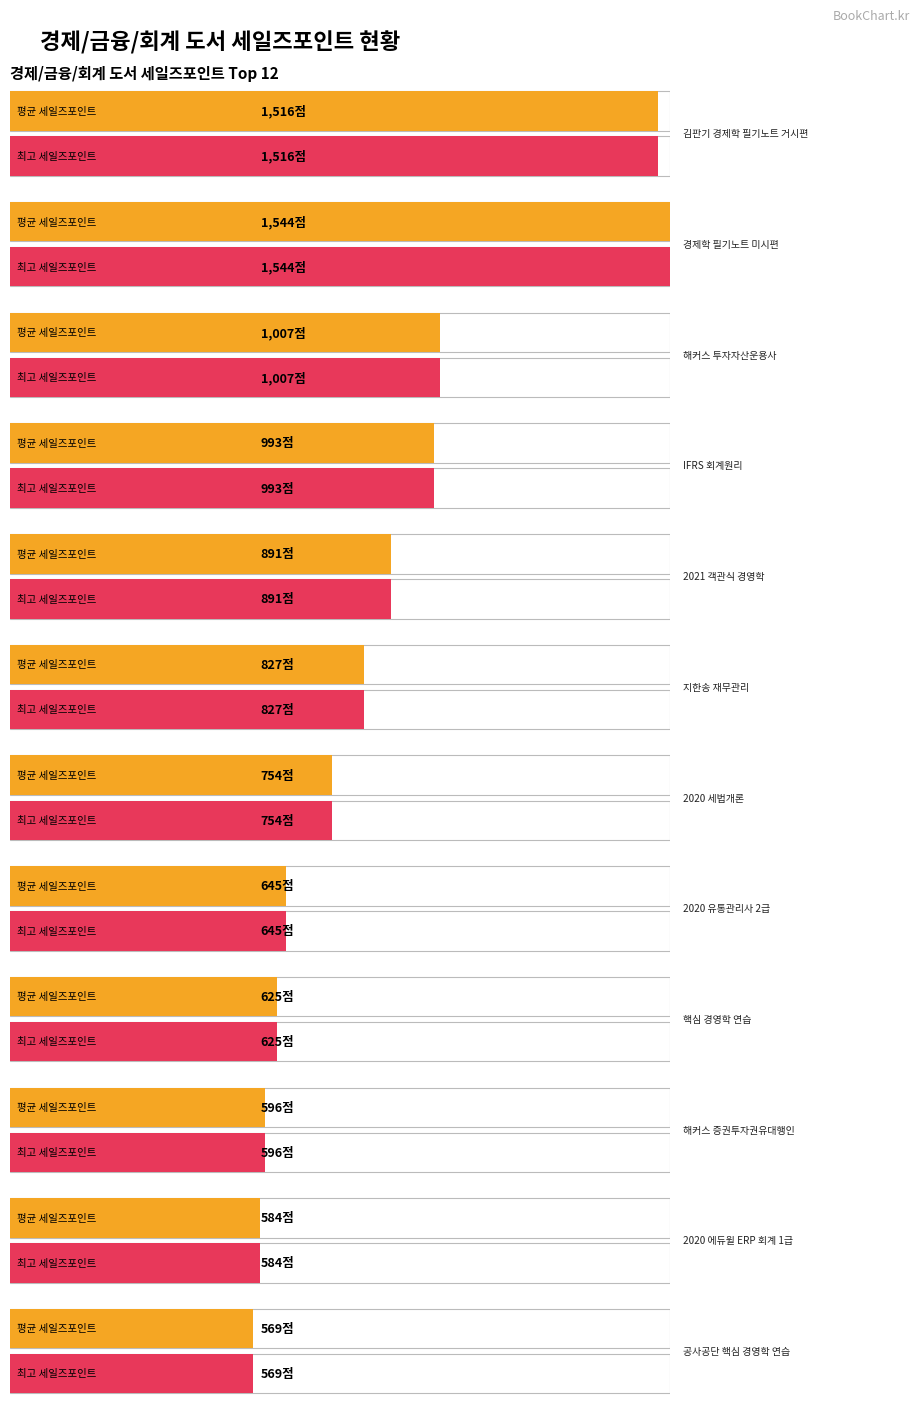

Rank the series by their maximum value, from highest to lowest.

Average Sales Point, Max Sales Point